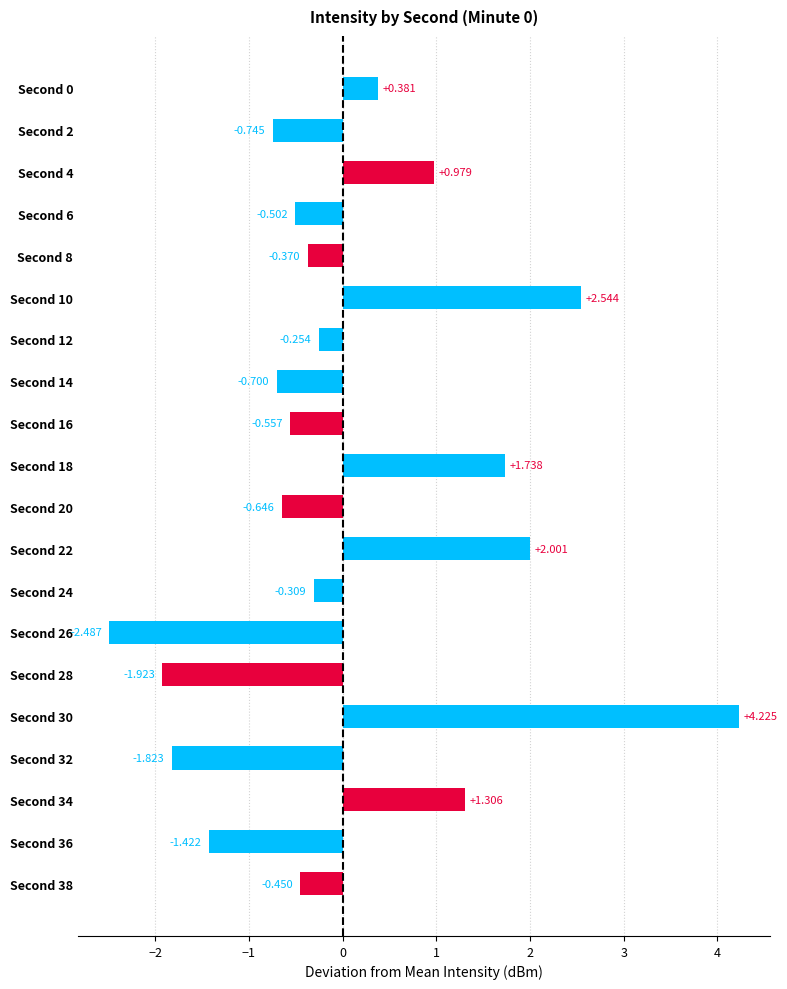

How many data points are less than 0?

13